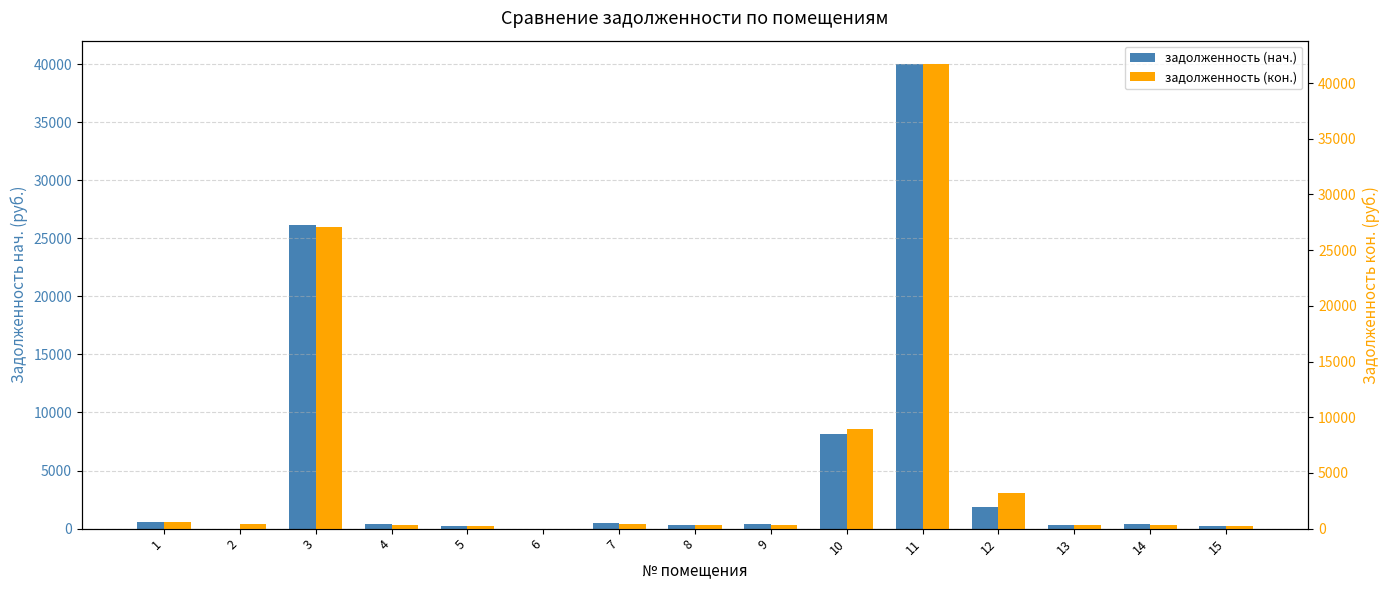

Which series has the largest range (max minus min)?

задолженность (кон.)